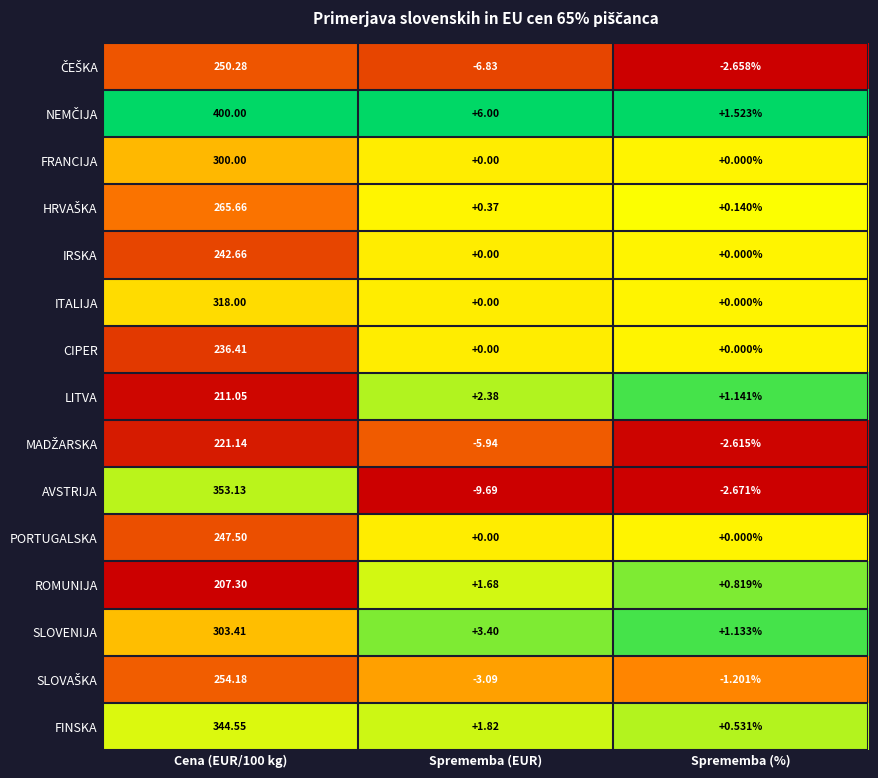

Which series changed the most between Sprememba (EUR) and Sprememba (%)?

AVSTRIJA